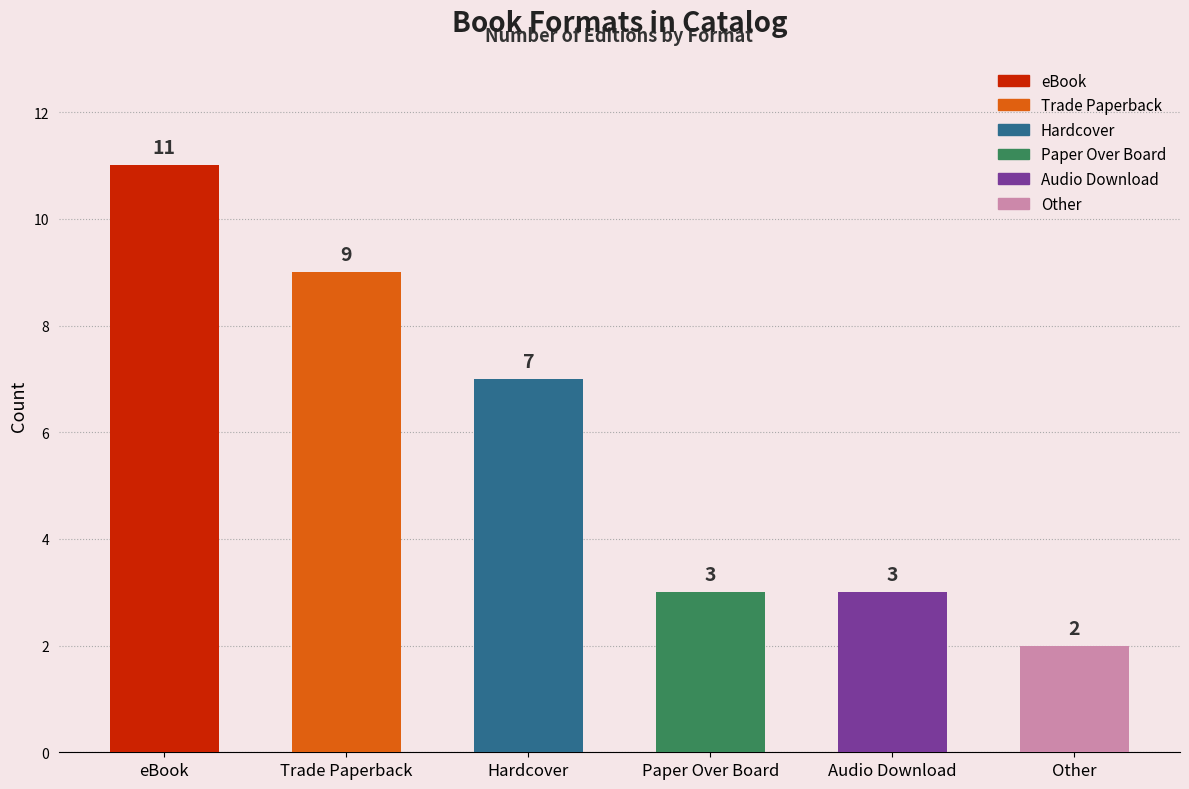

Count the values in the range 3 to 9.

4